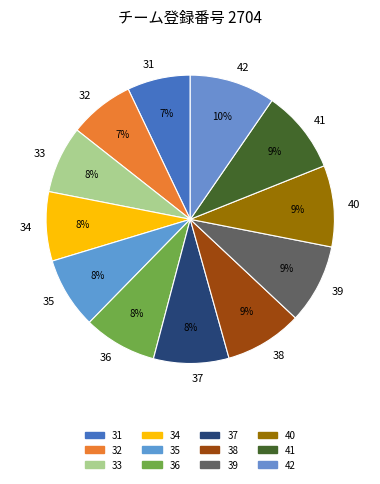

Do 31 and 41 together represent more than half of the pie?

No